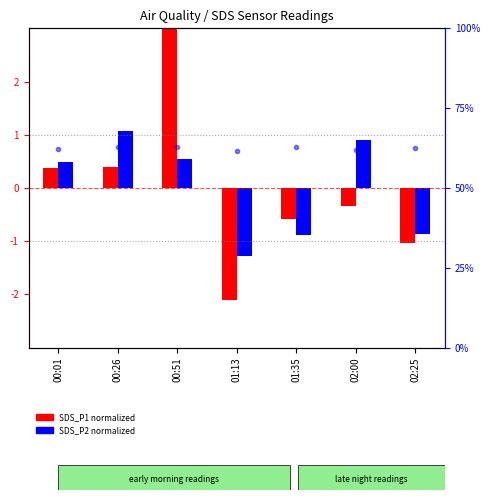

What is the approximate value of SDS_P2 (normalized) at 02:25?

-0.9